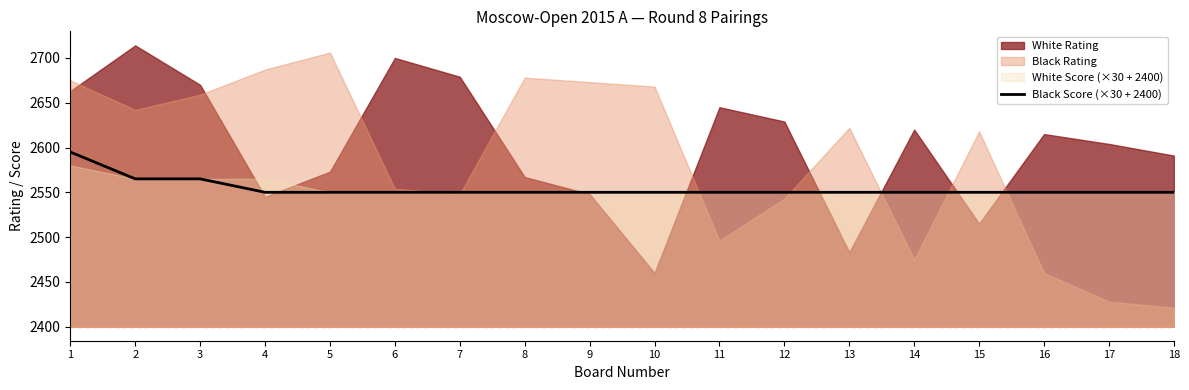

What is the change in value from 2 to 10?

-15